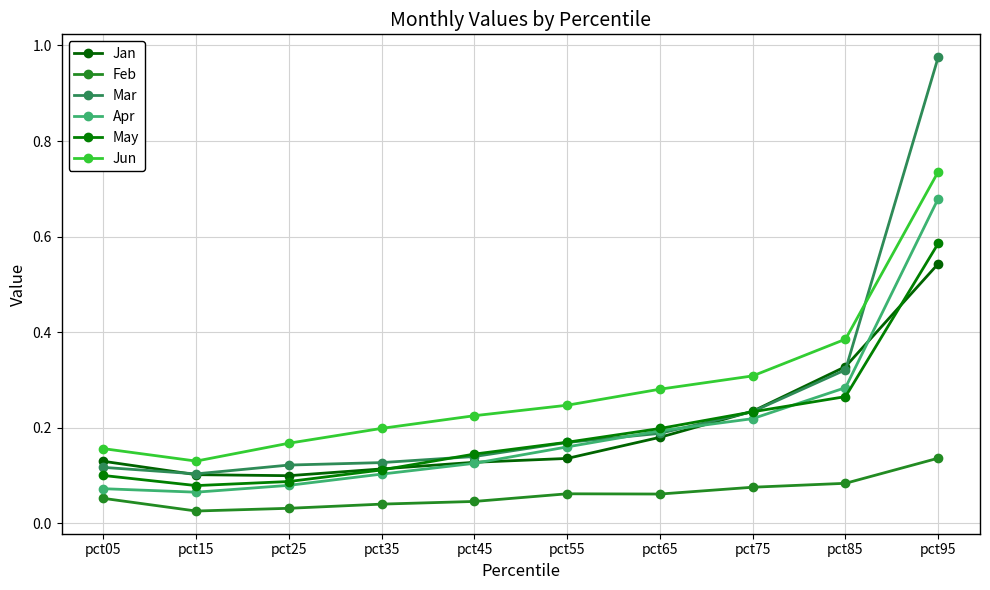

Is the value of Mar at pct95 greater than the value of Apr at pct75?

Yes